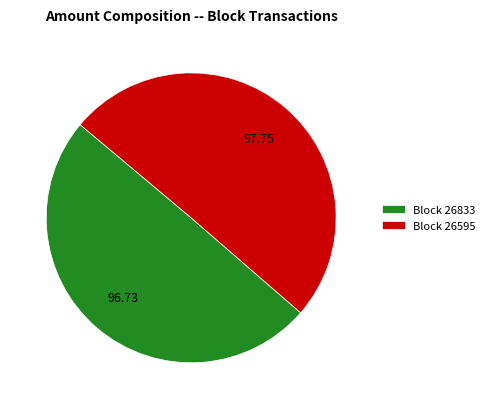

Which category accounts for the majority?

Block 26595